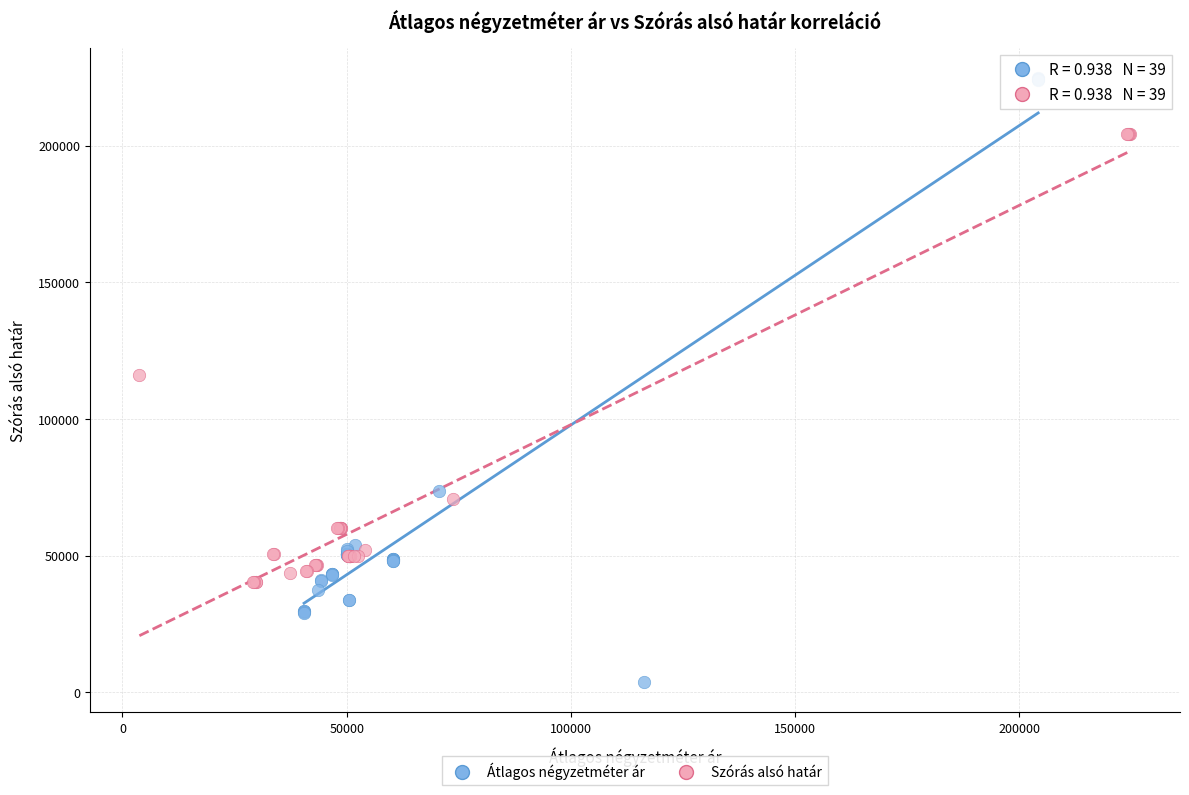

Which series contains the lowest Y value?

Átlagos négyzetméter ár